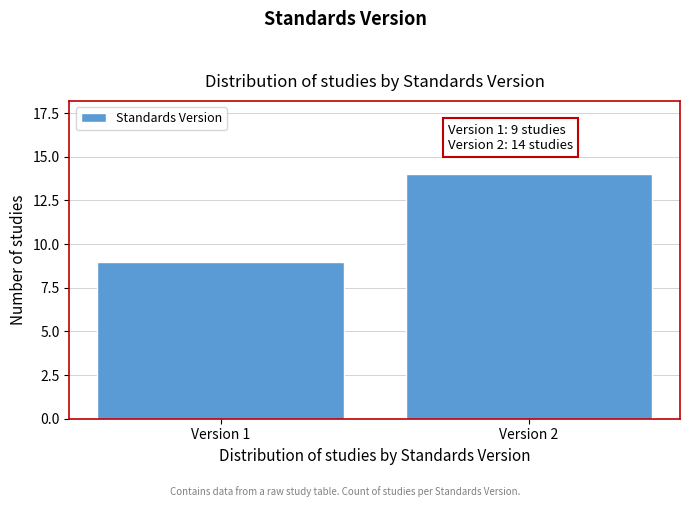

Reading right to left, what are all the values shown in this chart?

Version 2=14	Version 1=9